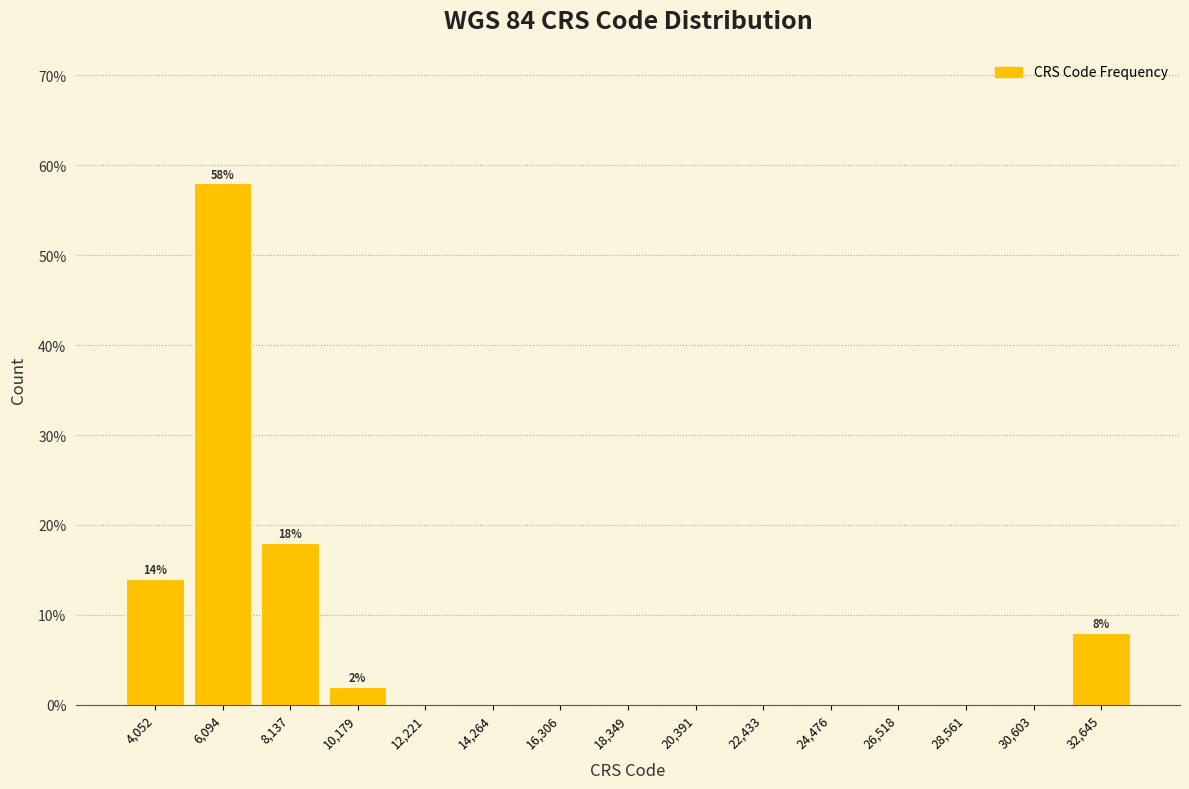

Over which range of the x-axis is the bar tallest?

5000 to 7000